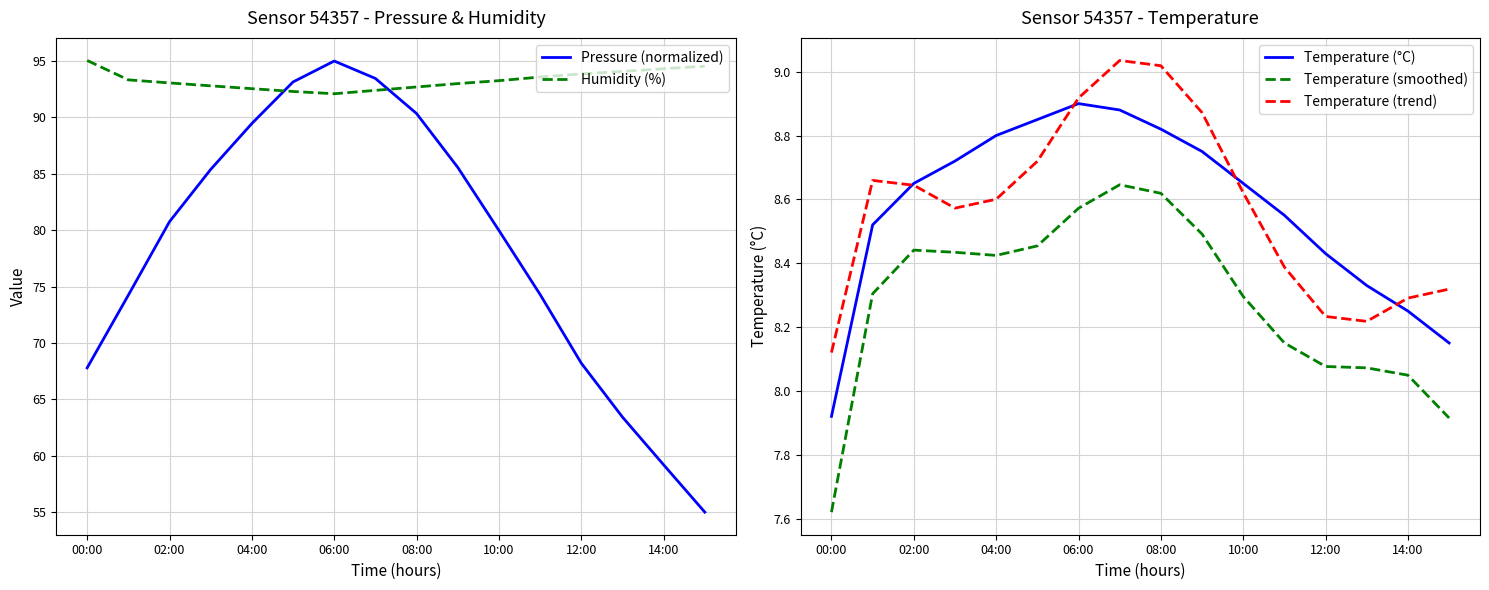

True or false: Humidity (%) and Temperature (smoothed) intersect in this chart.

False